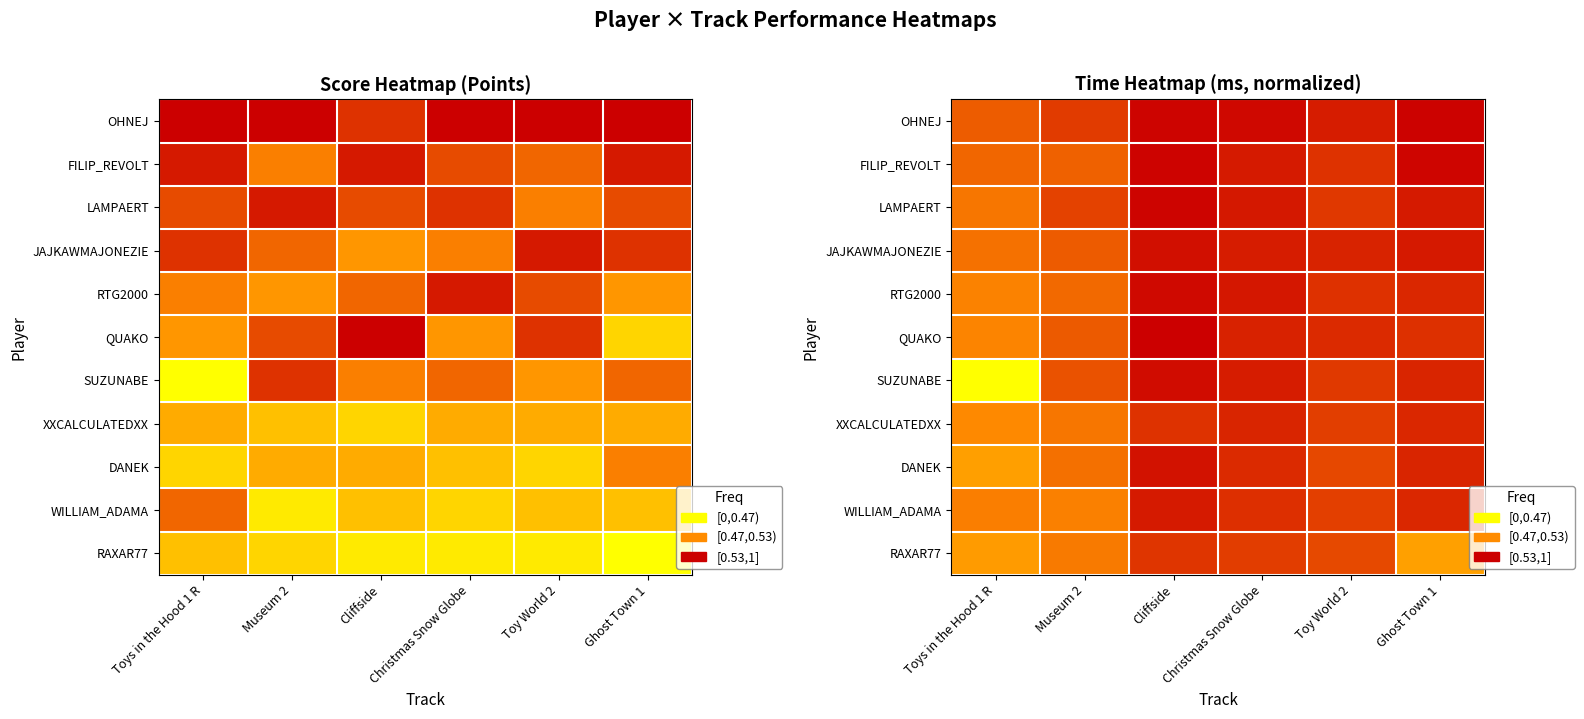

What is the total value across all series at Toy World 2?

8.9